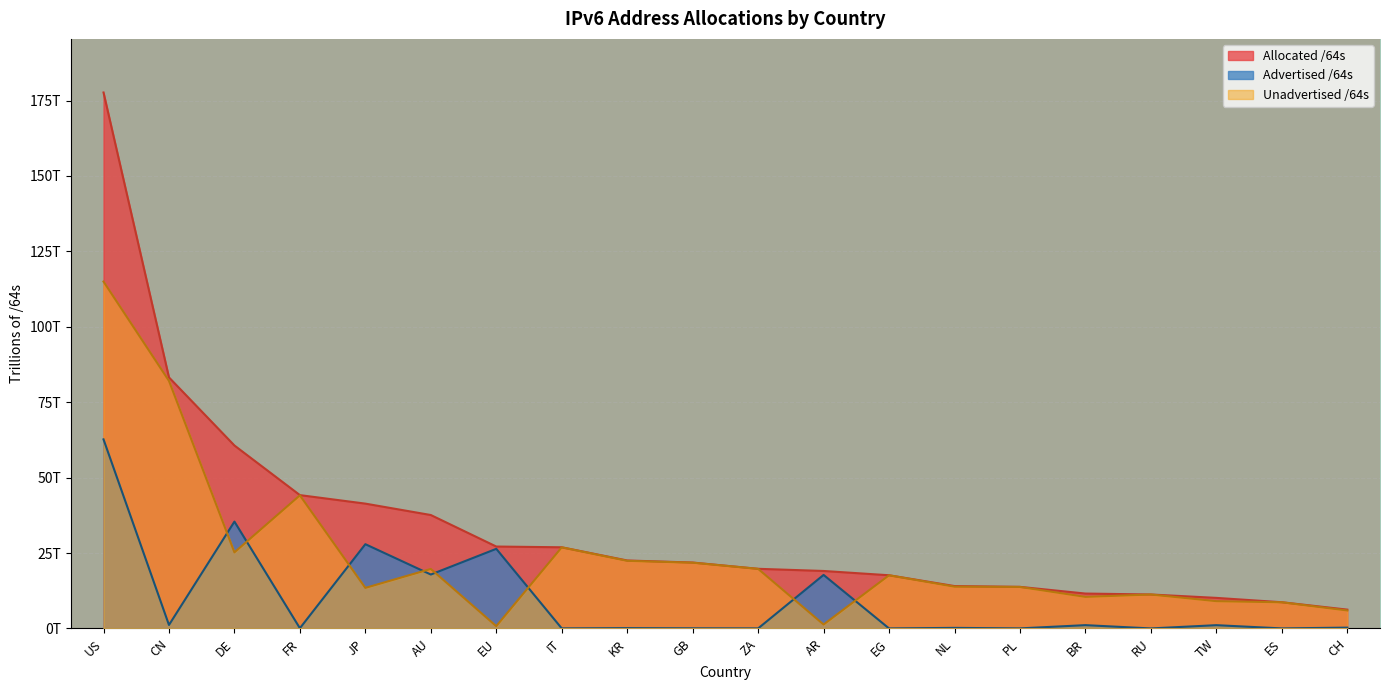

At which label does Unadvertised /64s reach its peak?

US